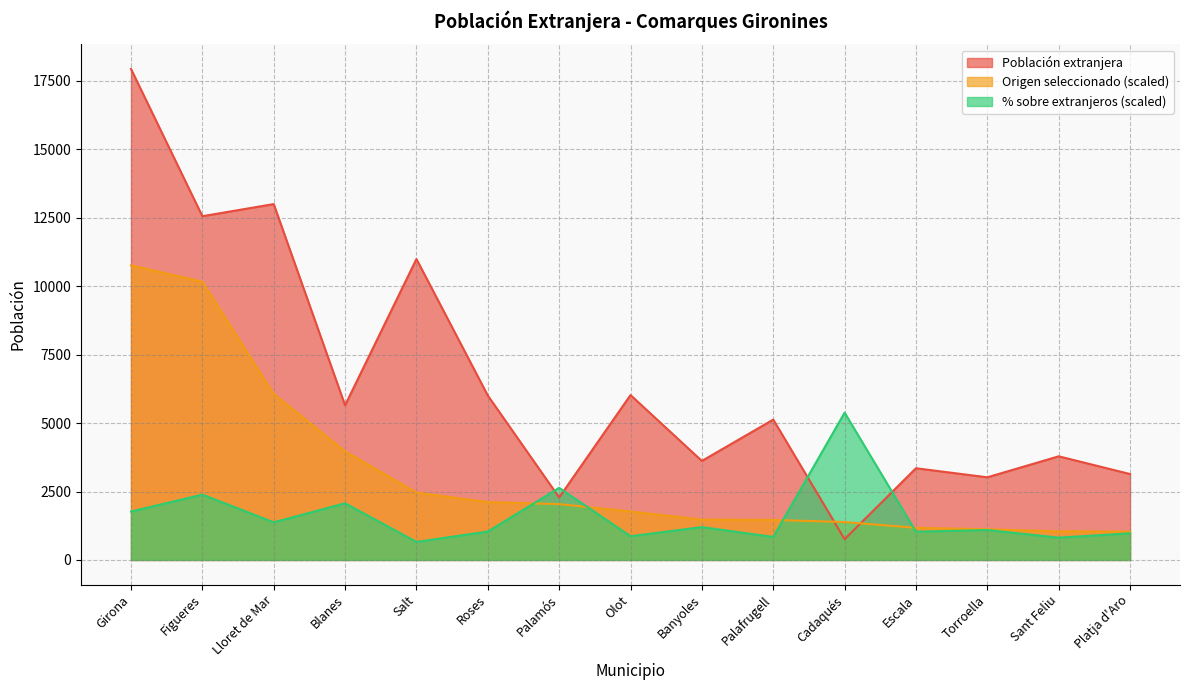

Is it true that Origen seleccionado equals 13702.4 at Figueres?

False